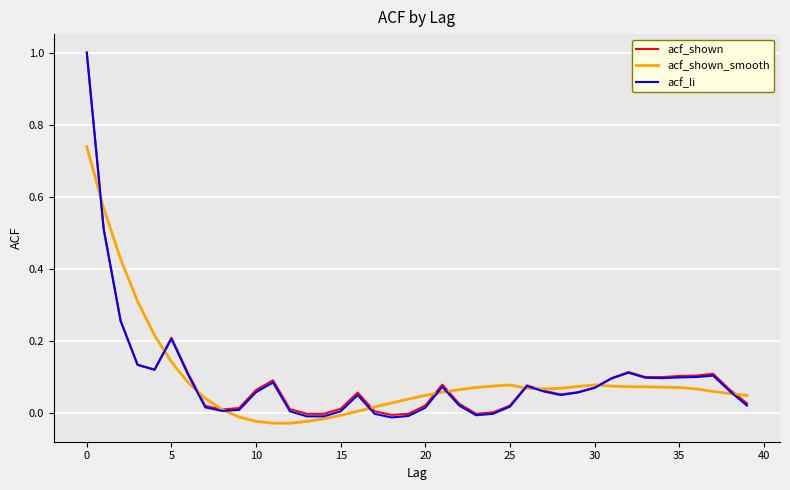

Which series has the widest spread of values?

acf_li